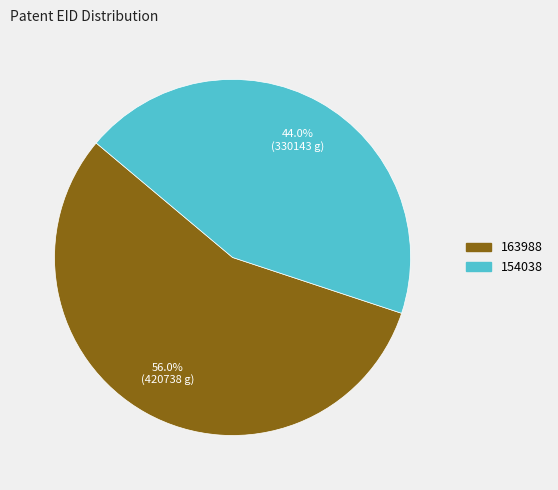

What is the ratio of the value at 163988 to the value at 154038?

1.3